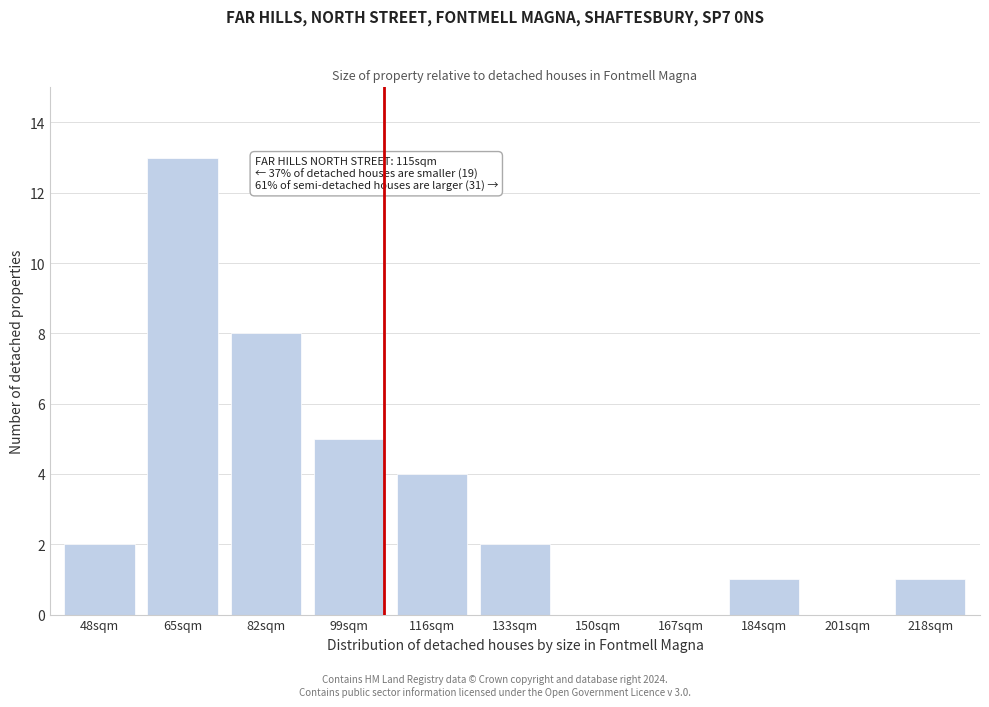

Reading left to right, what are all the values shown in this chart?

48sqm=2	65sqm=13	82sqm=8	99sqm=5	116sqm=4	133sqm=2	150sqm=0	167sqm=0	184sqm=1	201sqm=0	218sqm=1